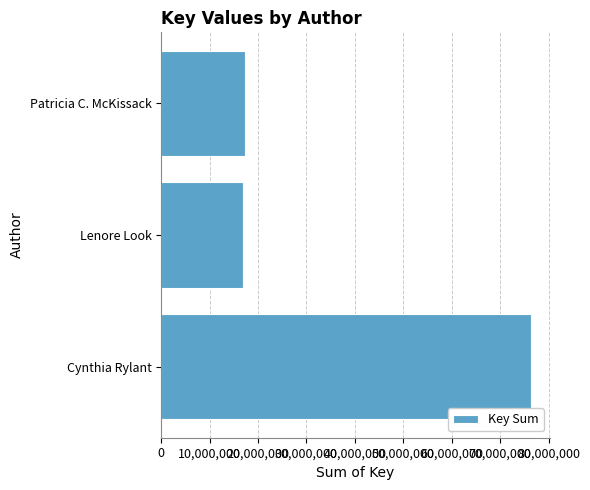

Where is the data nearest to the value 46686912?

Patricia C. McKissack